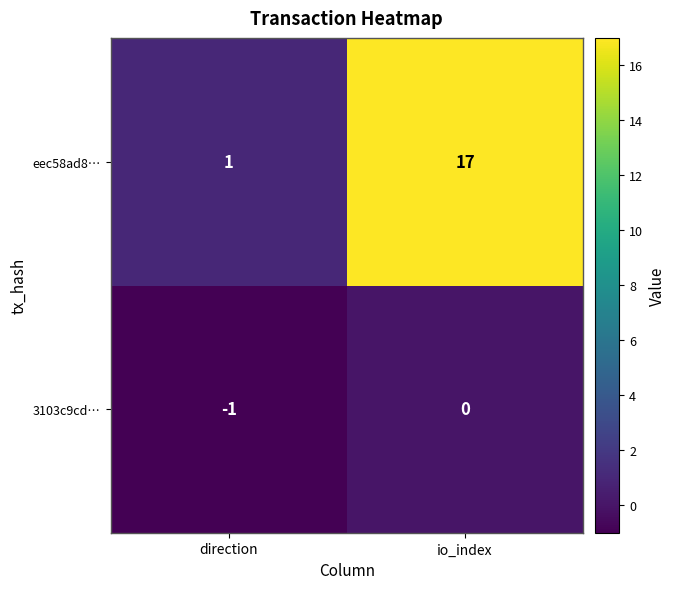

What is the approximate value of eec58ad8… at io_index?

17